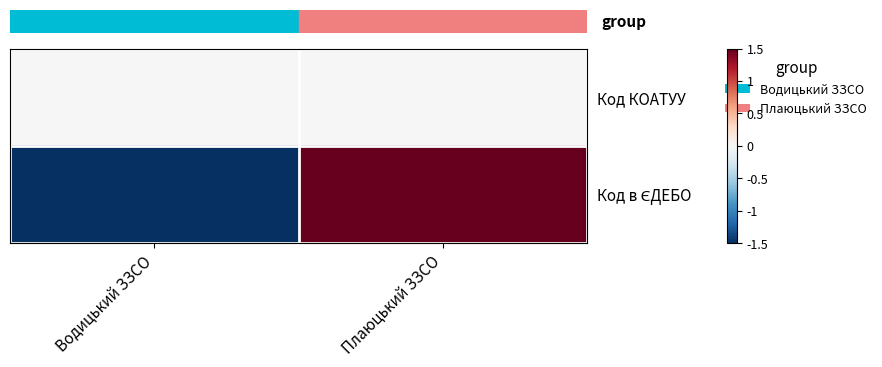

At Плаюцький ЗЗСО, list the series in order from smallest to largest.

row_0, row_1